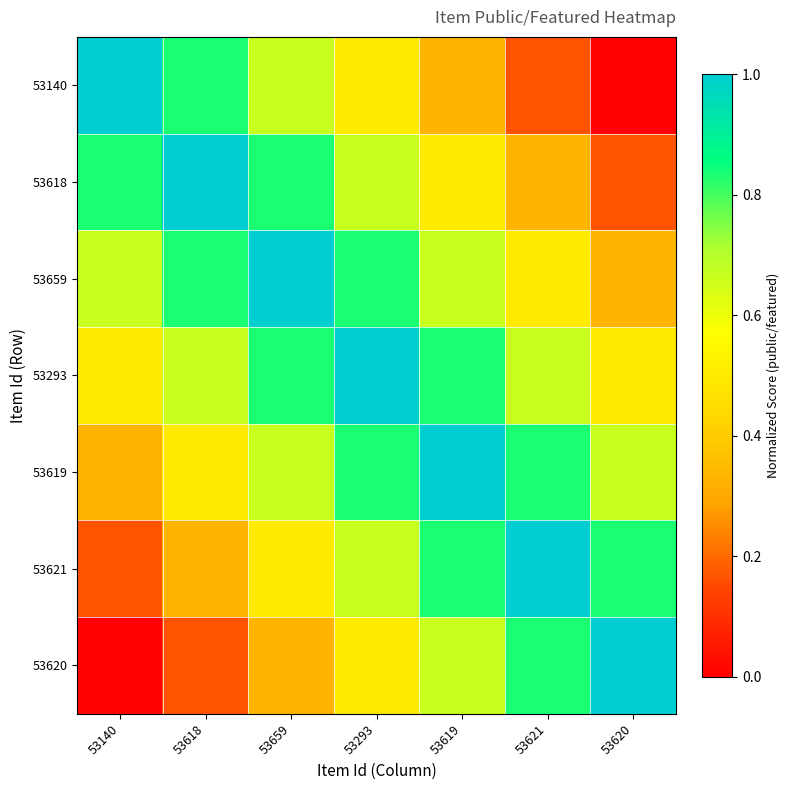

At how many categories does at least one series exceed 0?

7